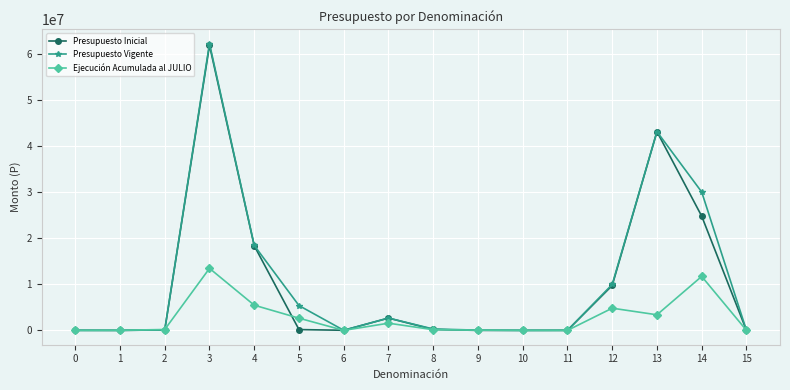

At which category is the sum across all series the highest?

3